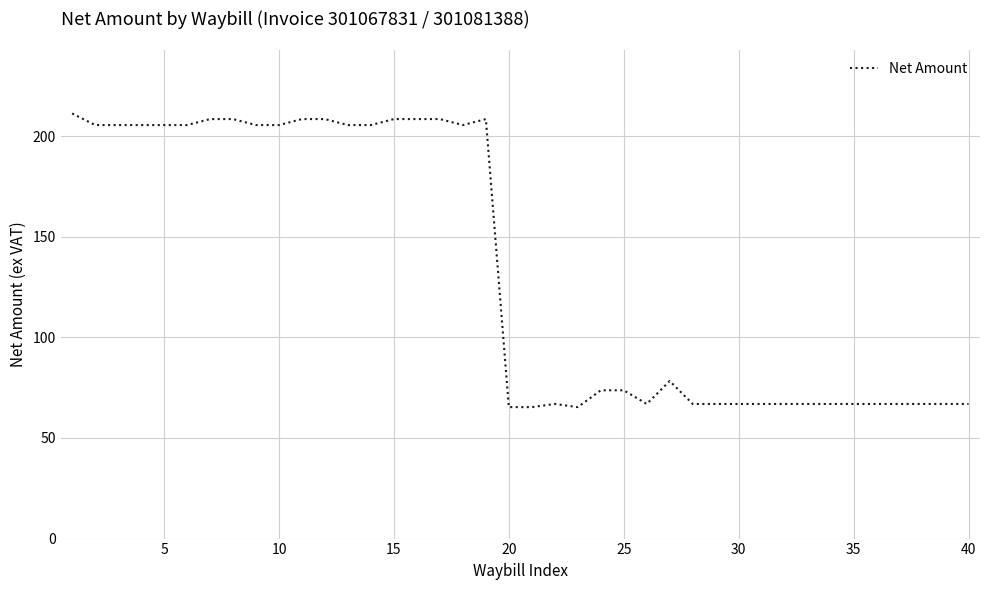

What is the greatest value displayed?

211.2